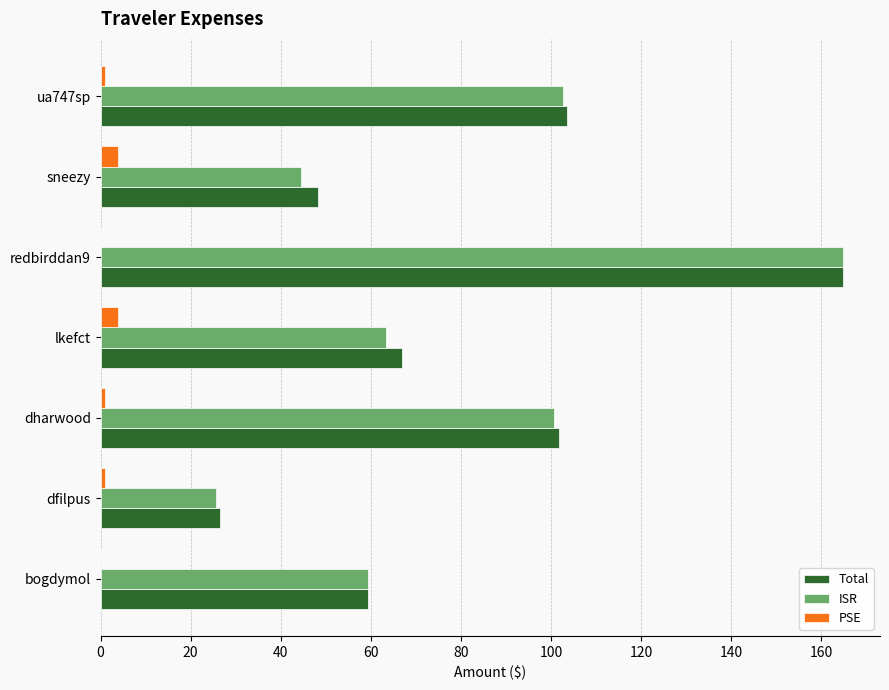

Is it true that Total equals 59.3 at bogdymol?

True